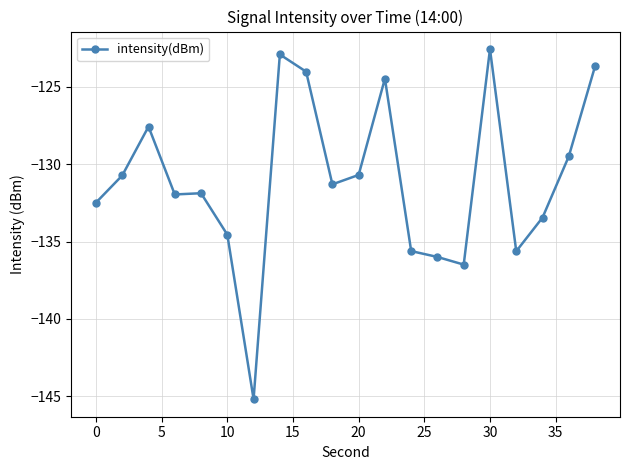

What is the smallest value displayed?

-145.2